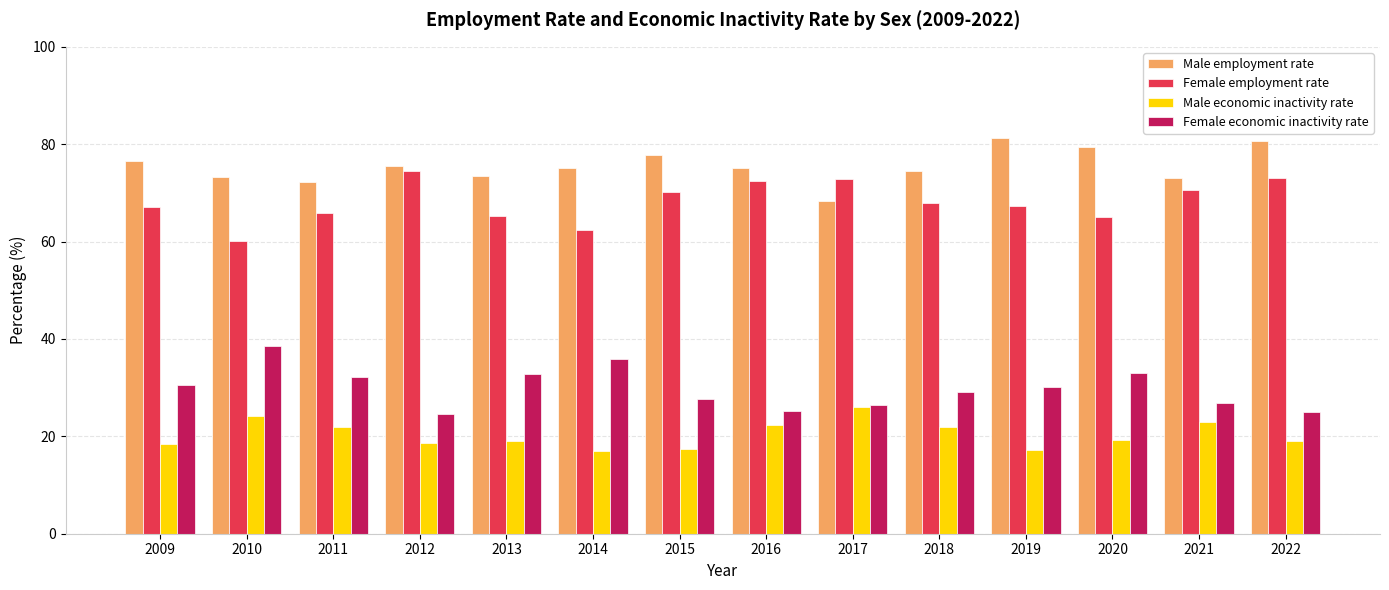

What is the sum of the Male employment rate values at 2011 and 2013?

145.7